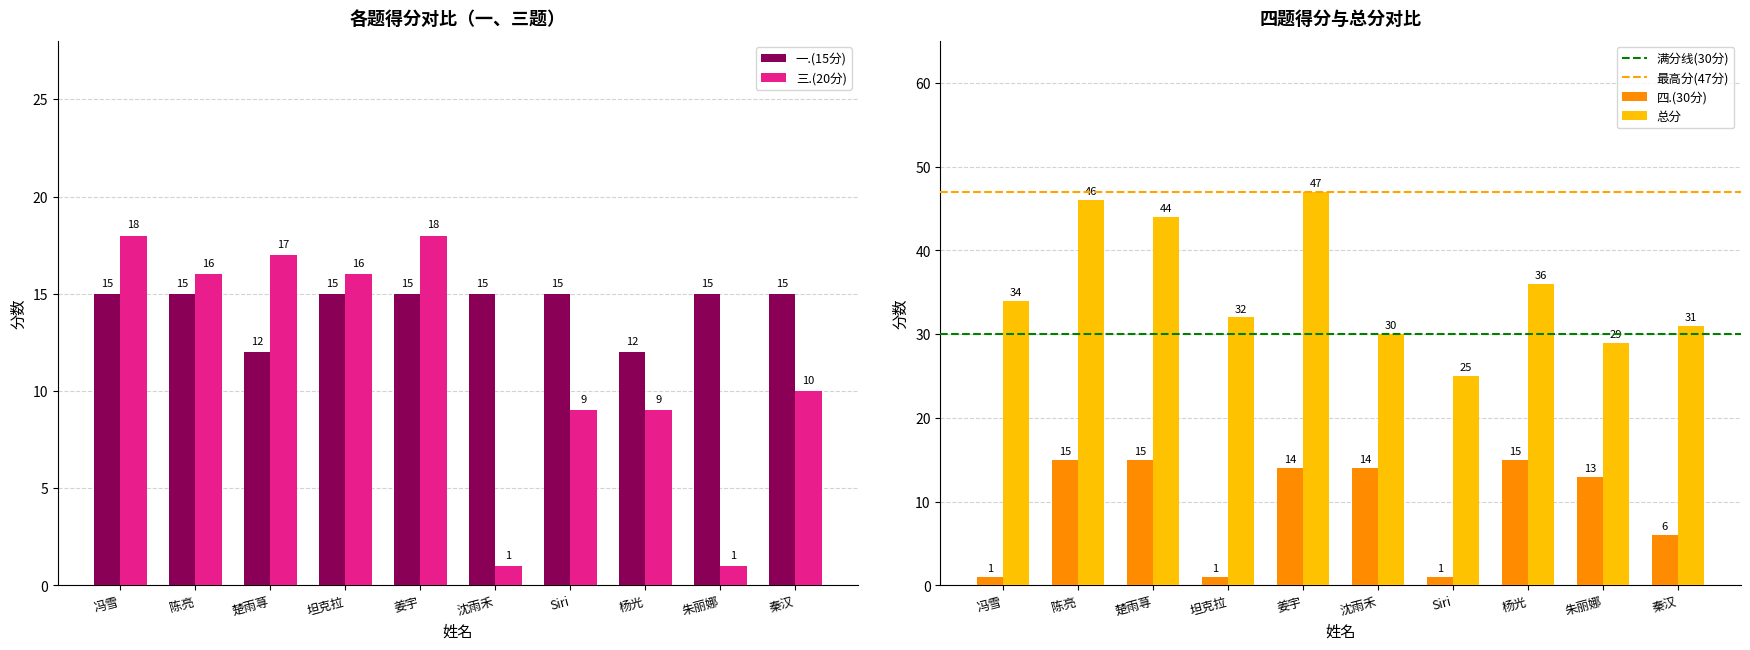

Between 冯雪 and 坦克拉, which series saw the biggest shift?

三.(20分)